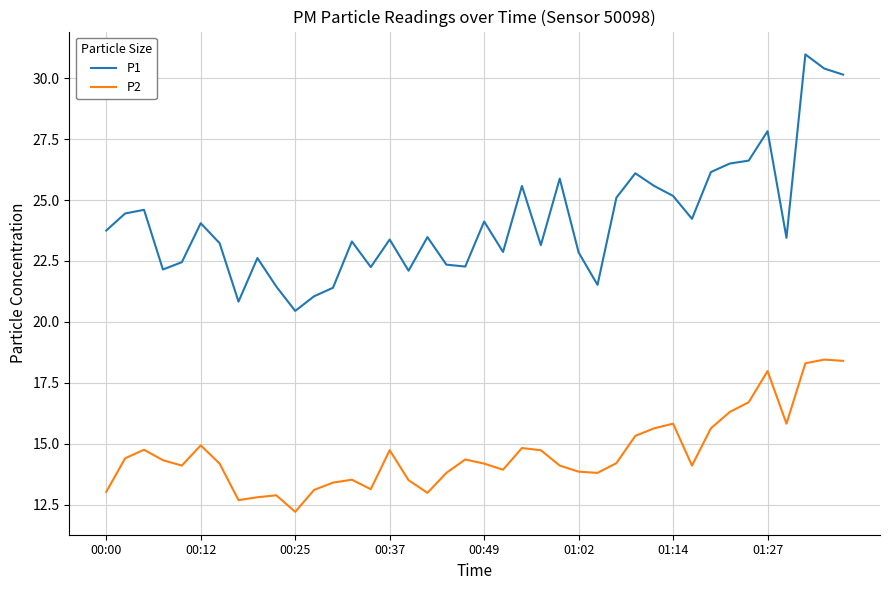

What is the difference between the maximum and minimum values in the P1 series?

10.5